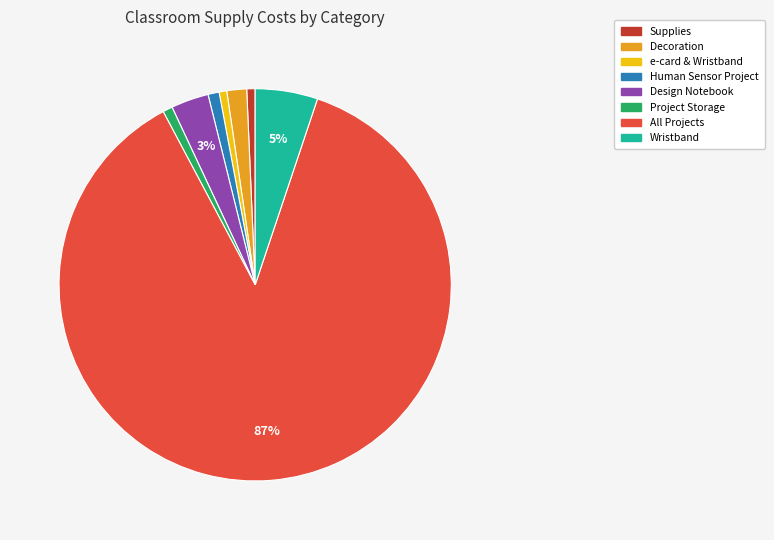

Do e-card & Wristband and Human Sensor Project together represent more than half of the pie?

No